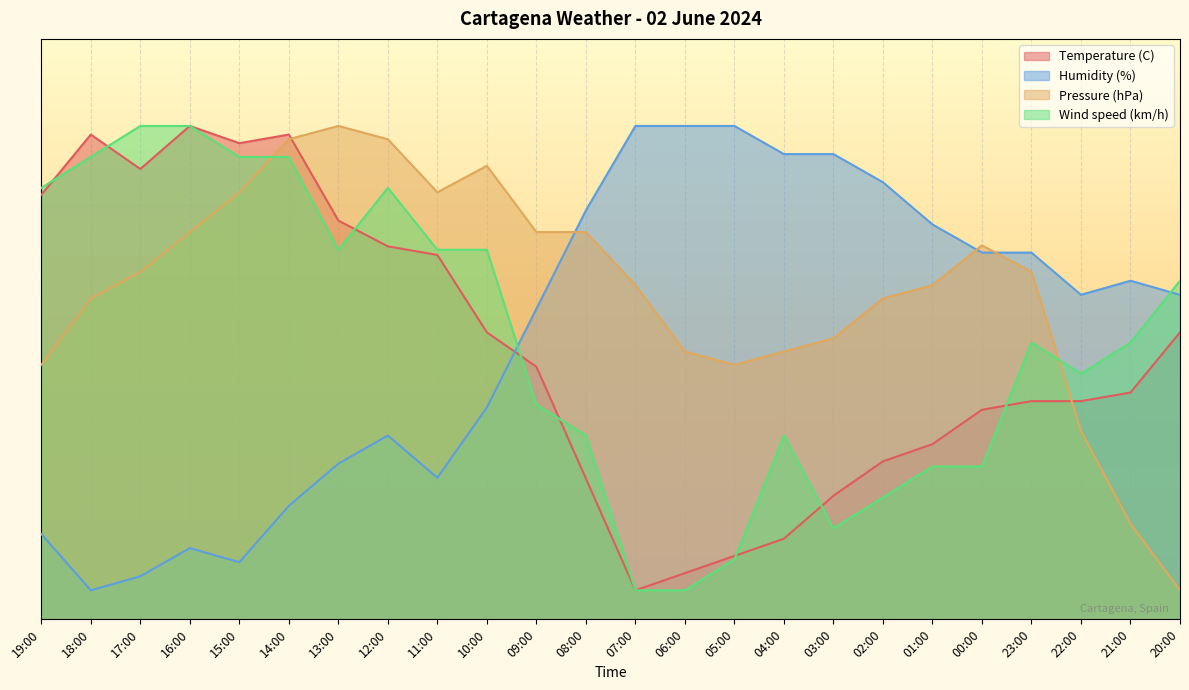

True or false: Wind speed (km/h) has a value of 42.3 at 22:00.

True